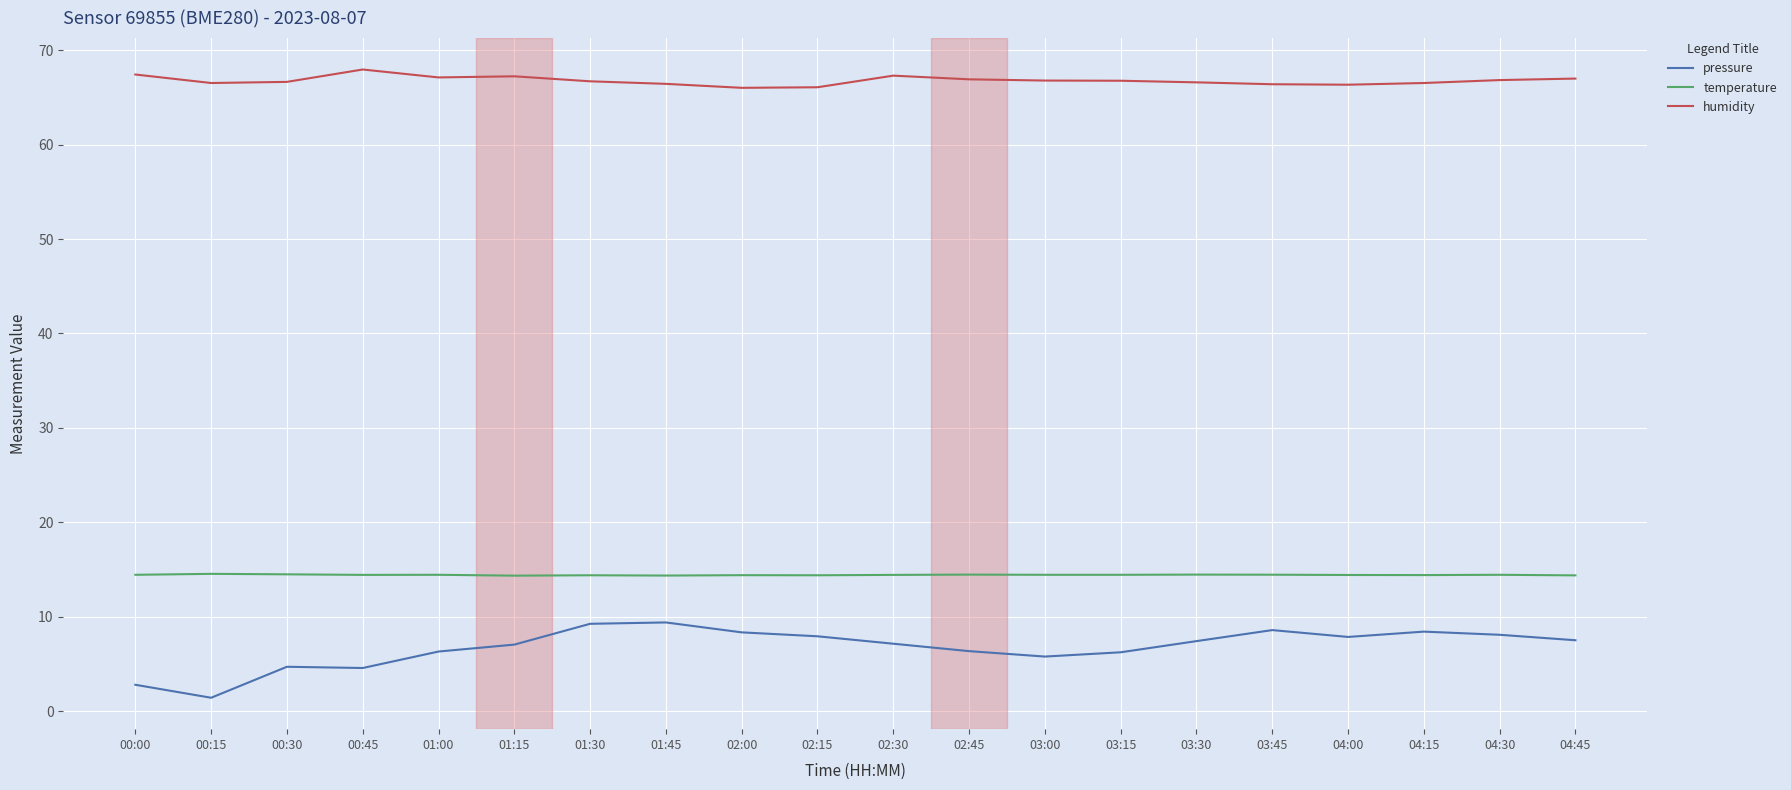

The value of humidity at 00:30 is 115.6. True or false?

False